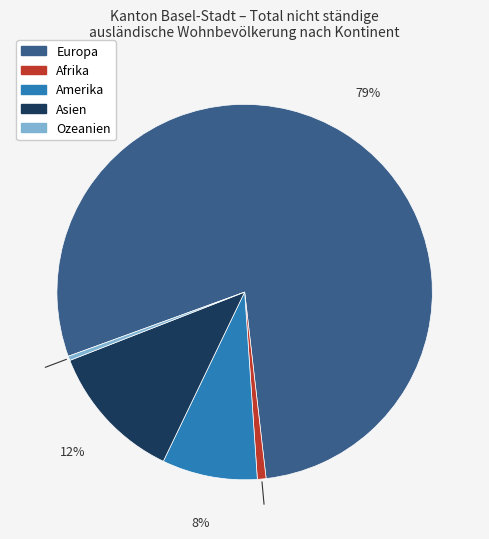

How many segments does this pie chart have?

5